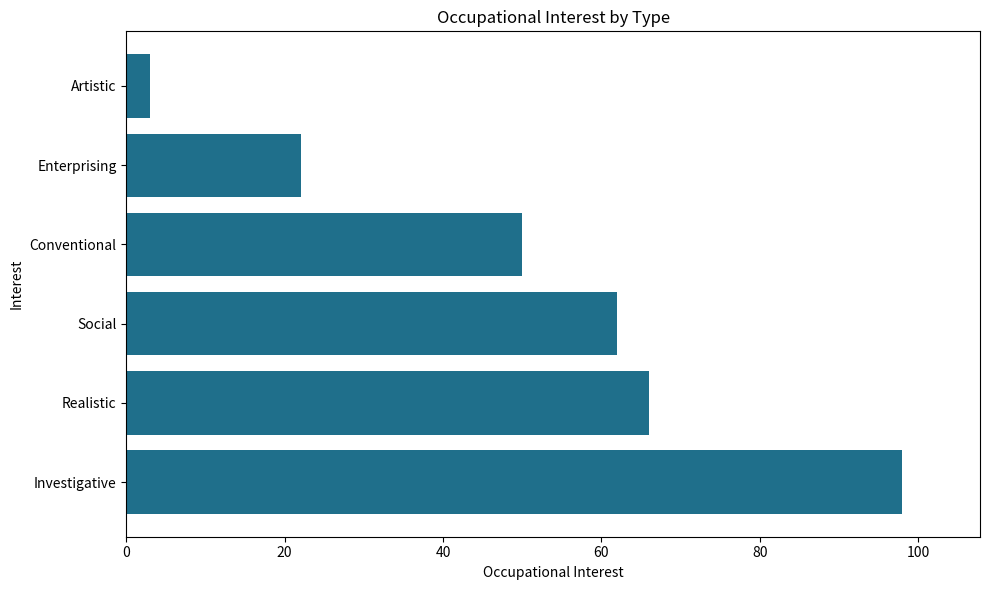

What is the difference between the maximum and minimum values?

95